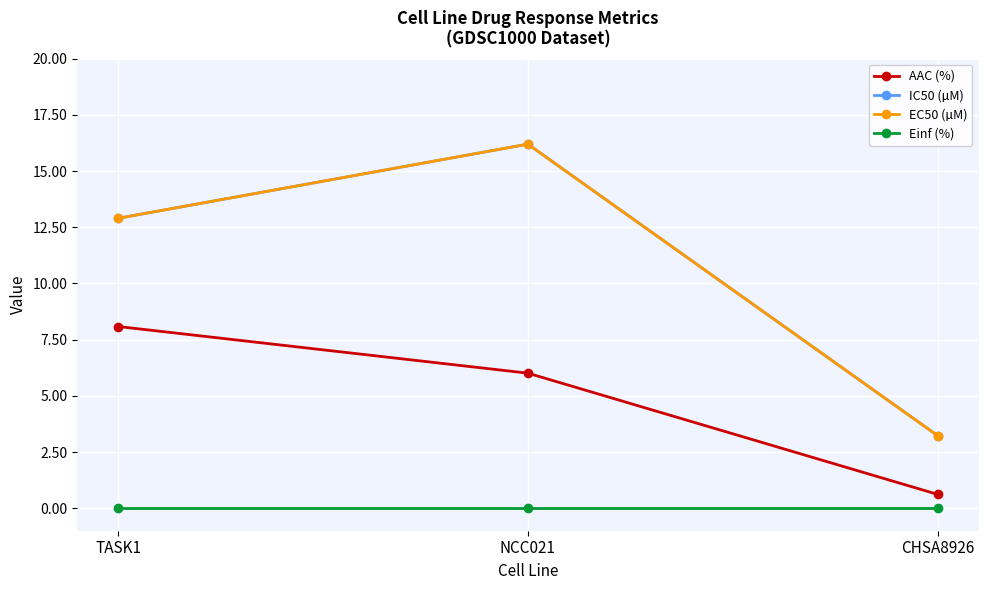

Reading right to left, transcribe all the data shown in this chart.

AAC (%): 0.6	6.0	8.1
IC50 (µM): 3.2	16.2	12.9
EC50 (µM): 3.2	16.2	12.9
Einf (%): 0.0	0.0	0.0